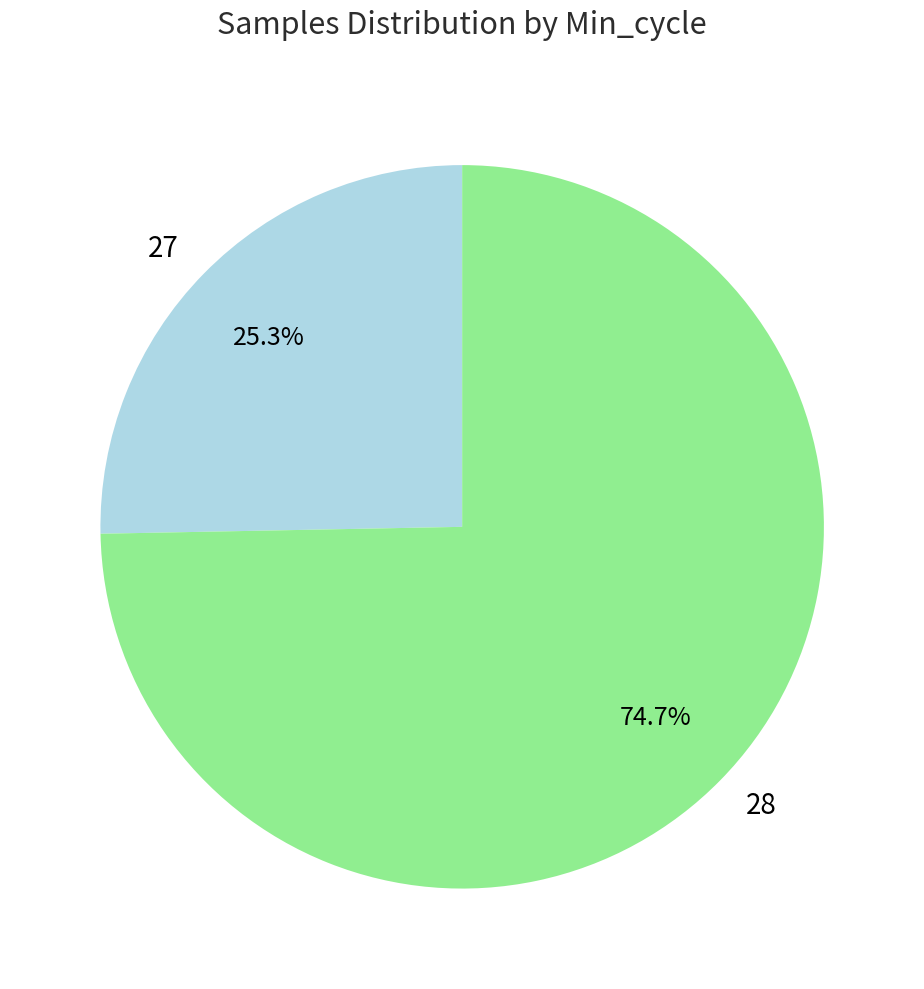

What is the largest slice in the pie chart?

28